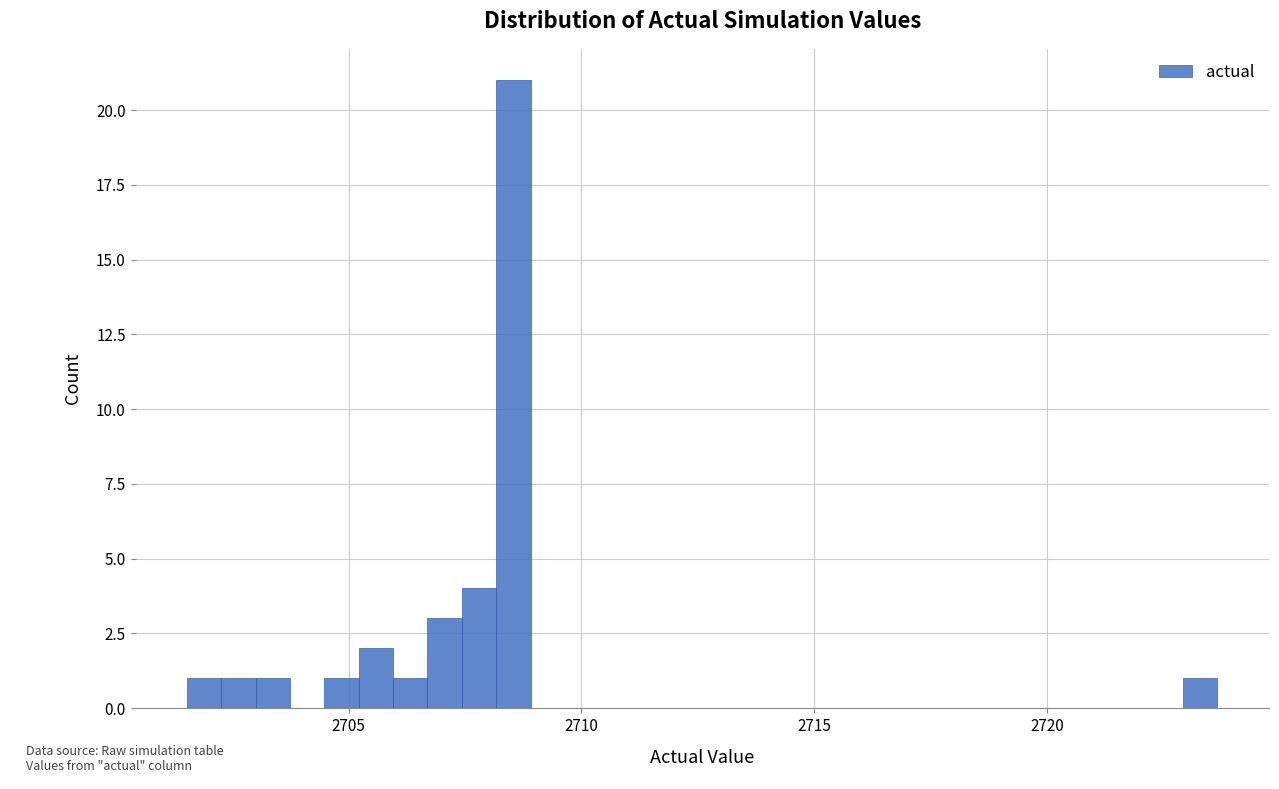

Read against the x-axis, roughly where is the centre of the tallest bar?

2708.5